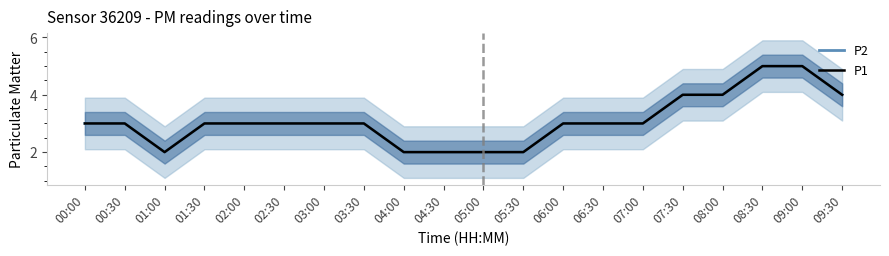

Which series has the largest range (max minus min)?

P2